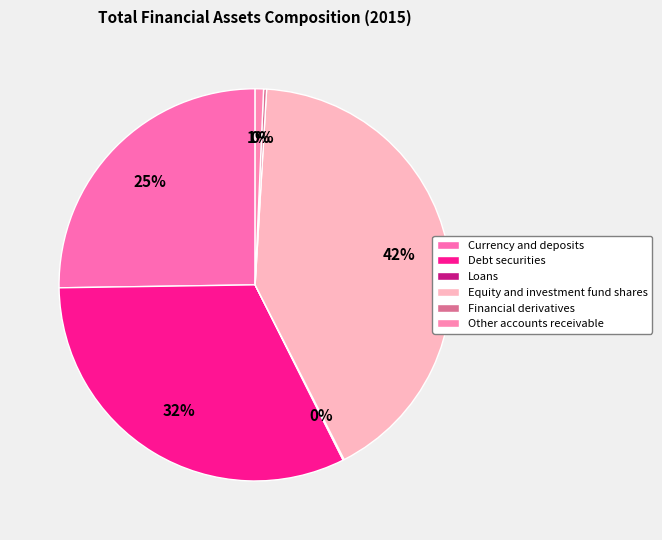

Do Financial derivatives and Equity and investment fund shares together represent more than half of the pie?

No